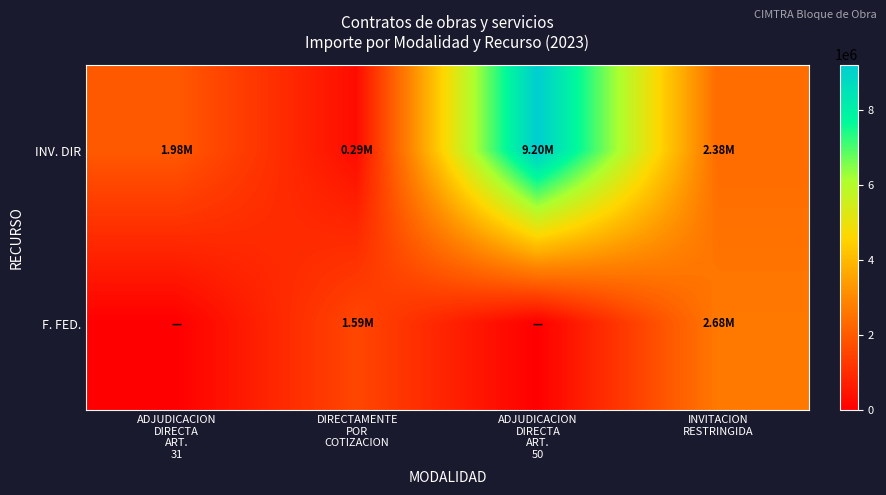

Rank the series by their maximum value, from lowest to highest.

F. FED., INV. DIR